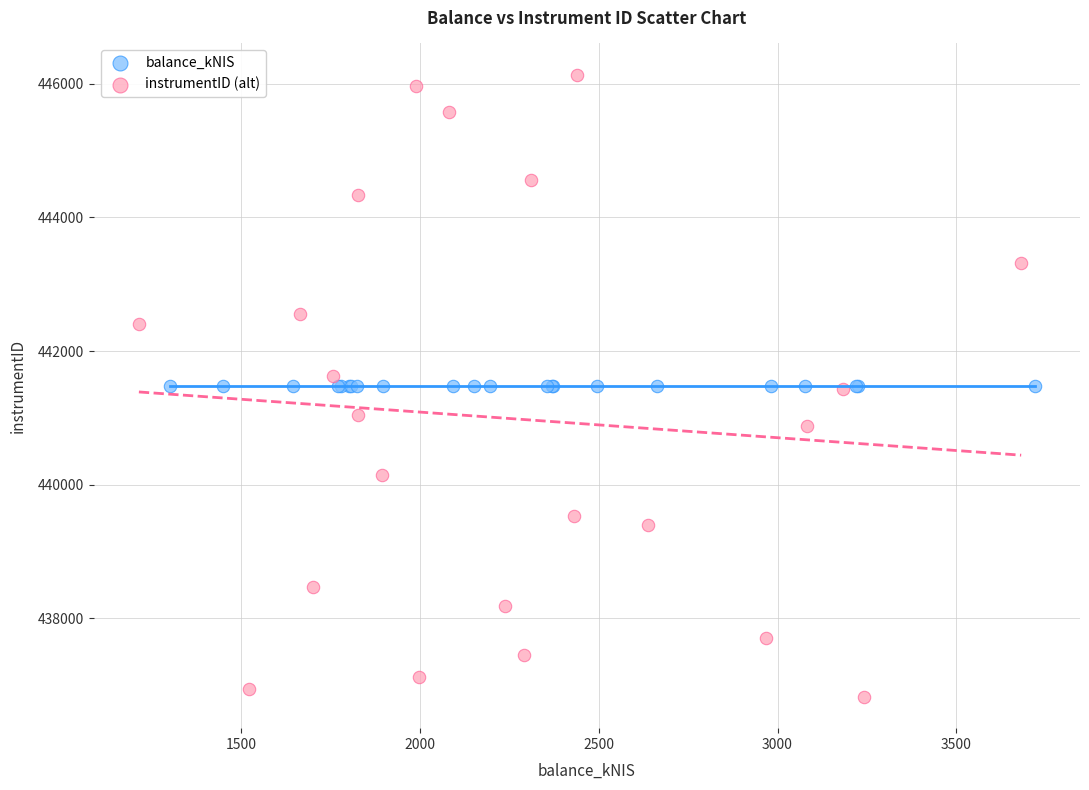

Which series contains the lowest Y value?

instrumentID (alt)